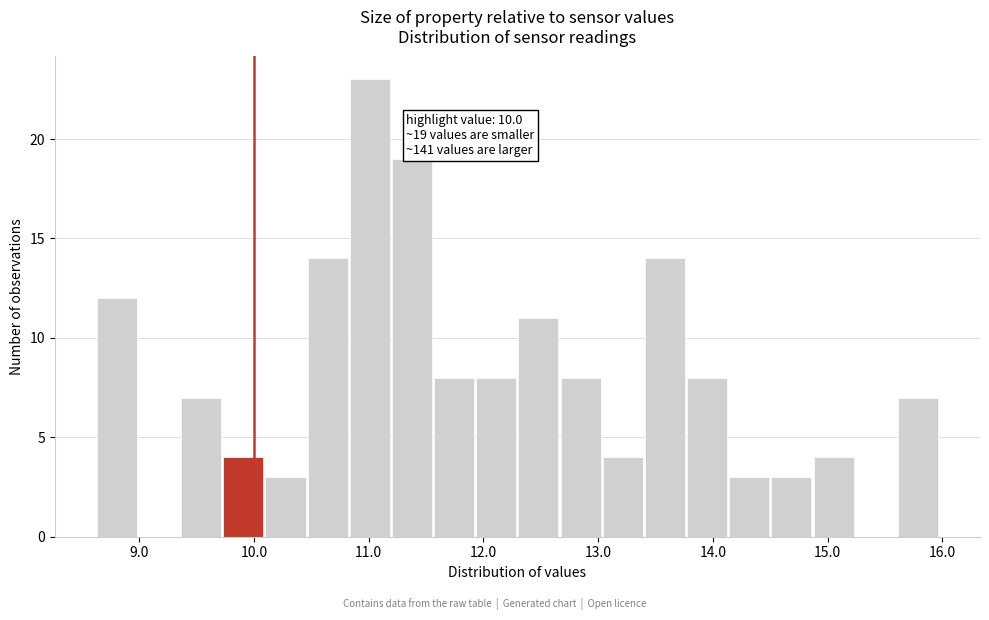

Around what value on the x-axis is the tallest bar? Give the approximate position of its centre, as read against the axis.

11.0